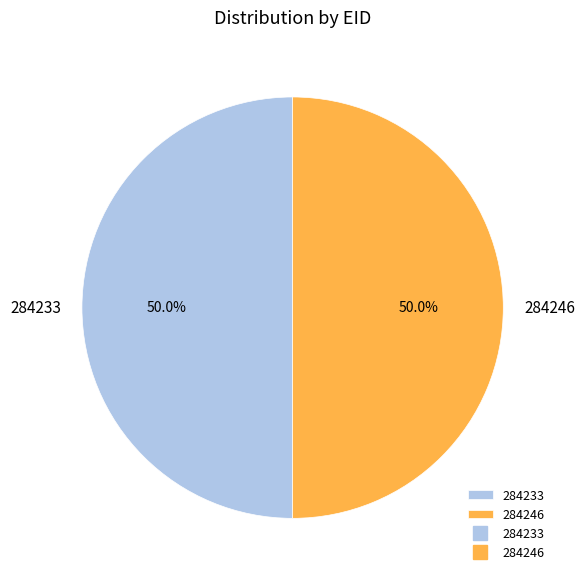

Approximately how many times larger is the value at 284233 compared to 284246?

1.0